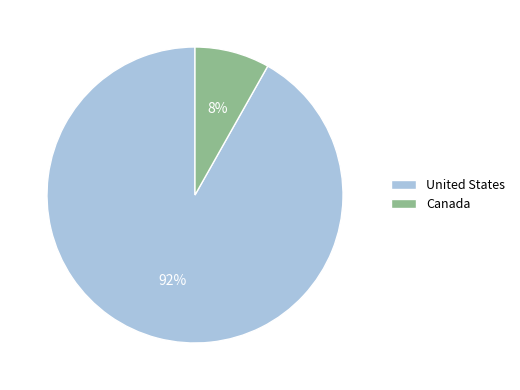

Is there any slice that represents more than half of the pie?

Yes